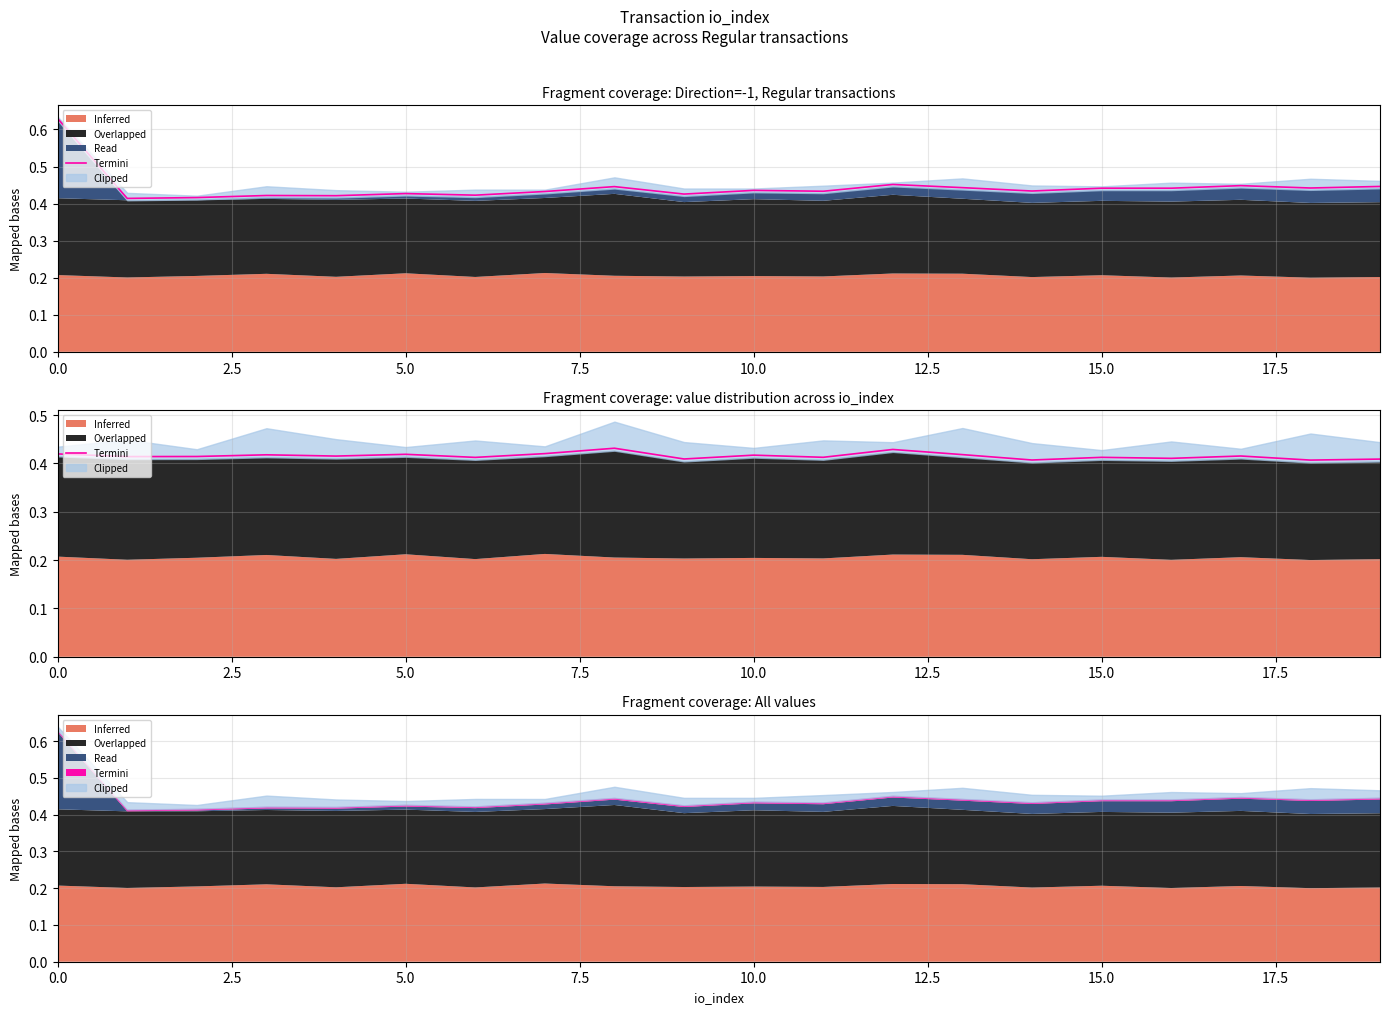

Reading left to right, list all the values displayed in this chart.

0.4	0.4	0.4	0.4	0.4	0.4	0.4	0.4	0.4	0.4	0.4	0.4	0.4	0.4	0.4	0.4	0.4	0.4	0.4	0.4